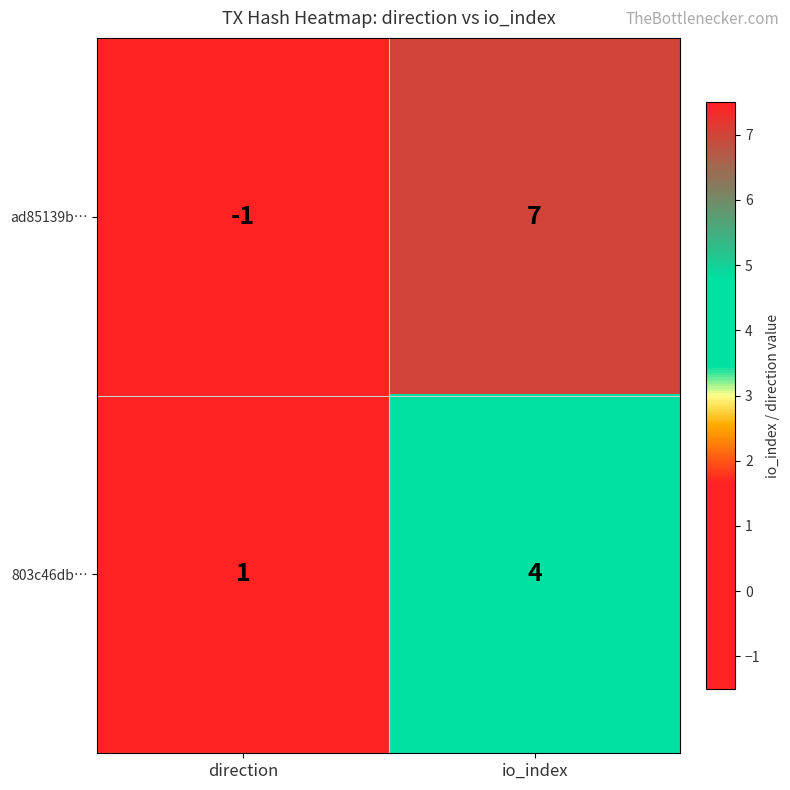

At which category is the sum across all series the highest?

io_index